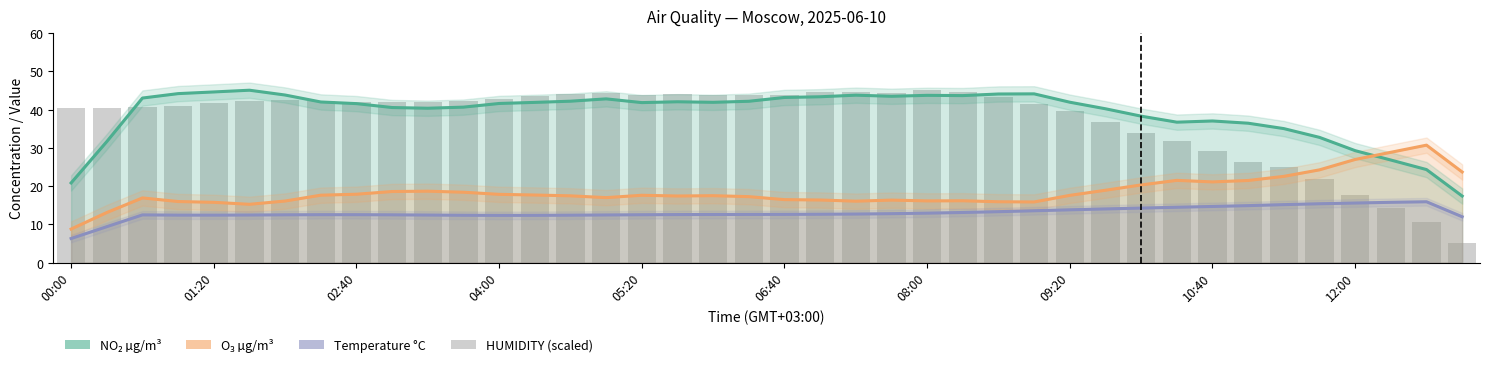

Reading right to left, list all the values displayed in this chart.

NO₂ µg/m³: 17.4	24.3	26.8	29.3	32.7	35.0	36.4	37.0	36.7	38.3	40.2	41.9	44.1	44.1	43.7	43.7	43.5	43.8	43.4	43.2	42.2	41.9	42.0	41.8	42.8	42.2	41.9	41.6	40.6	40.4	40.5	41.6	42.0	43.8	45.1	44.6	44.2	43.0	31.6	20.8
O₃ µg/m³: 23.7	30.7	28.8	27.0	24.2	22.5	21.5	21.1	21.5	20.3	18.9	17.6	15.8	15.9	16.1	16.1	16.3	16.0	16.4	16.5	17.2	17.5	17.4	17.6	17.0	17.4	17.7	17.8	18.4	18.7	18.6	17.9	17.6	16.1	15.2	15.7	16.0	16.9	13.1	8.8
Temperature °C: 12.0	15.9	15.7	15.6	15.4	15.1	14.9	14.7	14.5	14.2	14.0	13.8	13.5	13.3	13.1	12.9	12.8	12.7	12.6	12.6	12.6	12.6	12.5	12.5	12.4	12.4	12.3	12.3	12.4	12.4	12.5	12.5	12.5	12.5	12.4	12.4	12.4	12.5	9.4	6.3
HUMIDITY (scaled): 5.0	10.5	14.3	17.8	21.8	25.0	26.3	29.0	31.9	34.0	36.8	39.6	41.5	43.3	44.6	45.0	44.3	44.6	44.5	43.9	43.8	43.9	44.0	43.9	44.3	44.1	43.5	42.8	42.2	41.9	41.9	42.1	42.3	42.4	42.1	41.6	41.0	40.7	40.5	40.5